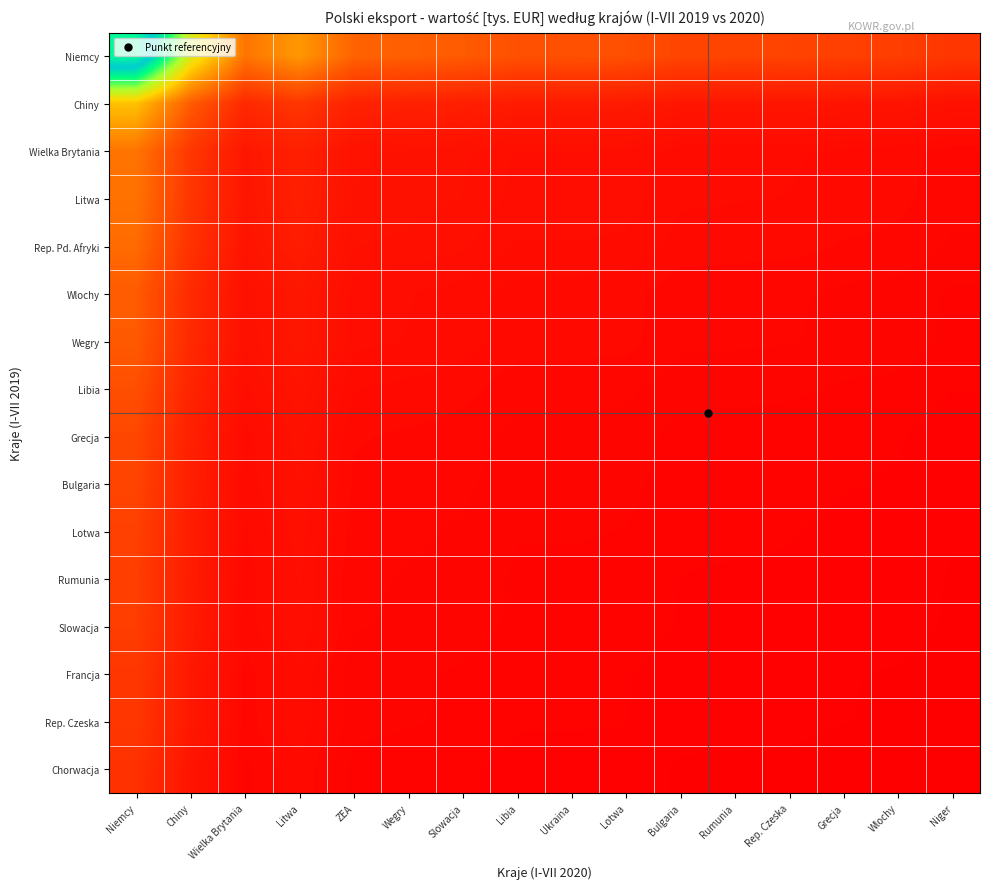

Reading left to right, what are all the values shown in this chart?

Niemcy: Niemcy=133087.5	Chiny=67627.5	Wielka Brytania=33413.8	Litwa=42652.0	ZEA=28654.9	Wegry=27843.6	Slowacja=26691.1	Libia=23932.1	Ukraina=23920.3	Lotwa=23597.7	Bulgaria=20881.9	Rumunia=20649.1	Rep. Czeska=20454.4	Grecja=19507.4	Wlochy=19038.1	Niger=17054.4
Chiny: Niemcy=52910.0	Chiny=26885.9	Wielka Brytania=13283.9	Litwa=16956.6	ZEA=11392.0	Wegry=11069.5	Slowacja=10611.3	Libia=9514.4	Ukraina=9509.7	Lotwa=9381.5	Bulgaria=8301.8	Rumunia=8209.2	Rep. Czeska=8131.8	Grecja=7755.3	Wlochy=7568.7	Niger=6780.1
Wielka Brytania: Niemcy=33472.1	Chiny=17008.6	Wielka Brytania=8403.7	Litwa=10727.2	ZEA=7206.8	Wegry=7002.8	Slowacja=6712.9	Libia=6019.0	Ukraina=6016.1	Lotwa=5934.9	Bulgaria=5251.9	Rumunia=5193.3	Rep. Czeska=5144.4	Grecja=4906.2	Wlochy=4788.2	Niger=4289.3
Litwa: Niemcy=32773.0	Chiny=16653.4	Wielka Brytania=8228.2	Litwa=10503.1	ZEA=7056.3	Wegry=6856.5	Slowacja=6572.7	Libia=5893.3	Ukraina=5890.4	Lotwa=5811.0	Bulgaria=5142.2	Rumunia=5084.9	Rep. Czeska=5036.9	Grecja=4803.7	Wlochy=4688.2	Niger=4199.7
Rep. Pd. Afryki: Niemcy=30744.8	Chiny=15622.8	Wielka Brytania=7719.0	Litwa=9853.1	ZEA=6619.6	Wegry=6432.2	Slowacja=6166.0	Libia=5528.6	Ukraina=5525.9	Lotwa=5451.4	Bulgaria=4824.0	Rumunia=4770.2	Rep. Czeska=4725.2	Grecja=4506.4	Wlochy=4398.0	Niger=3939.8
Wlochy: Niemcy=26712.7	Chiny=13573.9	Wielka Brytania=6706.6	Litwa=8560.9	ZEA=5751.5	Wegry=5588.6	Slowacja=5357.3	Libia=4803.5	Ukraina=4801.2	Lotwa=4736.4	Bulgaria=4191.3	Rumunia=4144.6	Rep. Czeska=4105.5	Grecja=3915.4	Wlochy=3821.2	Niger=3423.1
Wegry: Niemcy=26509.2	Chiny=13470.5	Wielka Brytania=6655.6	Litwa=8495.7	ZEA=5707.7	Wegry=5546.1	Slowacja=5316.5	Libia=4766.9	Ukraina=4764.6	Lotwa=4700.3	Bulgaria=4159.4	Rumunia=4113.0	Rep. Czeska=4074.2	Grecja=3885.6	Wlochy=3792.1	Niger=3397.0
Libia: Niemcy=23502.4	Chiny=11942.6	Wielka Brytania=5900.7	Litwa=7532.1	ZEA=5060.3	Wegry=4917.0	Slowacja=4713.5	Libia=4226.3	Ukraina=4224.2	Lotwa=4167.2	Bulgaria=3687.6	Rumunia=3646.5	Rep. Czeska=3612.1	Grecja=3444.9	Wlochy=3362.0	Niger=3011.7
Grecja: Niemcy=21316.6	Chiny=10831.9	Wielka Brytania=5351.9	Litwa=6831.6	ZEA=4589.6	Wegry=4459.7	Slowacja=4275.1	Libia=3833.2	Ukraina=3831.3	Lotwa=3779.6	Bulgaria=3344.6	Rumunia=3307.4	Rep. Czeska=3276.2	Grecja=3124.5	Wlochy=3049.3	Niger=2731.6
Bulgaria: Niemcy=20674.5	Chiny=10505.6	Wielka Brytania=5190.7	Litwa=6625.8	ZEA=4451.4	Wegry=4325.4	Slowacja=4146.3	Libia=3717.7	Ukraina=3715.9	Lotwa=3665.8	Bulgaria=3243.9	Rumunia=3207.7	Rep. Czeska=3177.5	Grecja=3030.4	Wlochy=2957.5	Niger=2649.3
Lotwa: Niemcy=19751.0	Chiny=10036.4	Wielka Brytania=4958.8	Litwa=6329.8	ZEA=4252.6	Wegry=4132.2	Slowacja=3961.1	Libia=3551.7	Ukraina=3549.9	Lotwa=3502.1	Bulgaria=3099.0	Rumunia=3064.5	Rep. Czeska=3035.6	Grecja=2895.0	Wlochy=2825.4	Niger=2531.0
Rumunia: Niemcy=19092.3	Chiny=9701.6	Wielka Brytania=4793.4	Litwa=6118.7	ZEA=4110.7	Wegry=3994.4	Slowacja=3829.0	Libia=3433.2	Ukraina=3431.5	Lotwa=3385.3	Bulgaria=2995.7	Rumunia=2962.3	Rep. Czeska=2934.3	Grecja=2798.5	Wlochy=2731.1	Niger=2446.6
Slowacja: Niemcy=18887.4	Chiny=9597.5	Wielka Brytania=4742.0	Litwa=6053.0	ZEA=4066.6	Wegry=3951.5	Slowacja=3787.9	Libia=3396.4	Ukraina=3394.7	Lotwa=3348.9	Bulgaria=2963.5	Rumunia=2930.4	Rep. Czeska=2902.8	Grecja=2768.4	Wlochy=2701.8	Niger=2420.3
Francja: Niemcy=17142.2	Chiny=8710.7	Wielka Brytania=4303.8	Litwa=5493.7	ZEA=3690.9	Wegry=3586.4	Slowacja=3437.9	Libia=3082.5	Ukraina=3081.0	Lotwa=3039.5	Bulgaria=2689.7	Rumunia=2659.7	Rep. Czeska=2634.6	Grecja=2512.6	Wlochy=2452.2	Niger=2196.7
Rep. Czeska: Niemcy=17067.6	Chiny=8672.8	Wielka Brytania=4285.1	Litwa=5469.8	ZEA=3674.8	Wegry=3570.8	Slowacja=3423.0	Libia=3069.1	Ukraina=3067.6	Lotwa=3026.3	Bulgaria=2678.0	Rumunia=2648.1	Rep. Czeska=2623.1	Grecja=2501.7	Wlochy=2441.5	Niger=2187.1
Chorwacja: Niemcy=15443.8	Chiny=7847.7	Wielka Brytania=3877.4	Litwa=4949.5	ZEA=3325.2	Wegry=3231.1	Slowacja=3097.3	Libia=2777.1	Ukraina=2775.8	Lotwa=2738.3	Bulgaria=2423.2	Rumunia=2396.2	Rep. Czeska=2373.6	Grecja=2263.7	Wlochy=2209.2	Niger=1979.0